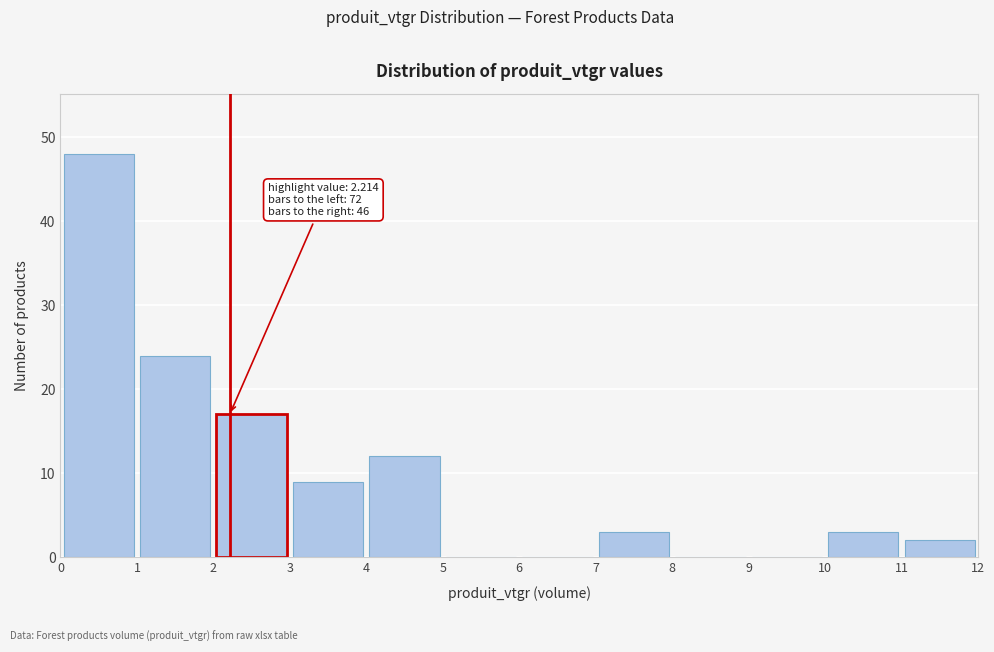

Over which range of the x-axis is the bar tallest?

0 to 1